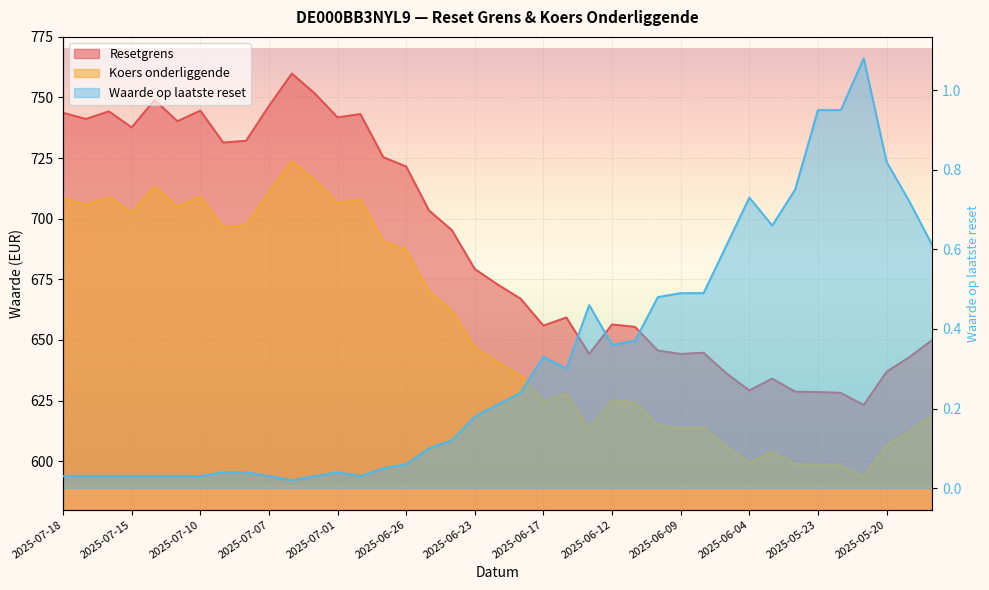

Does the chart display data point markers on the line(s)?

No